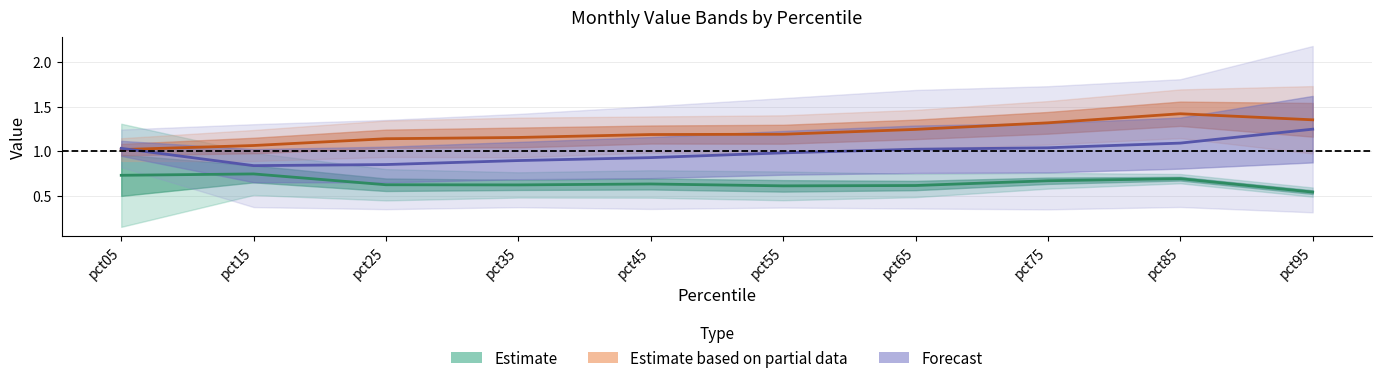

At which label is Estimate based on partial data closest to 1?

pct05